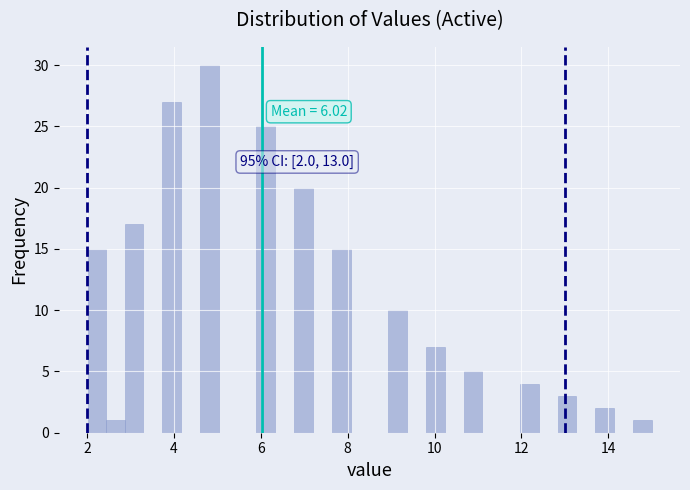

Read against the x-axis, roughly where is the centre of the tallest bar?

4.8